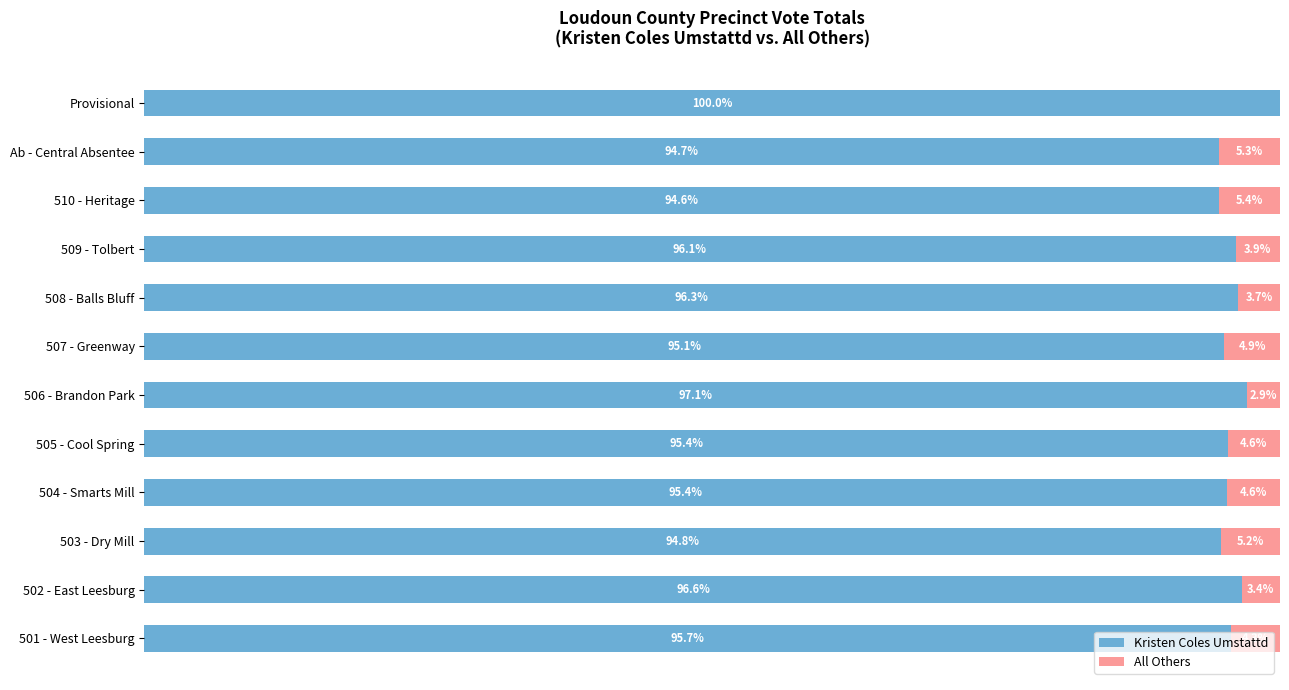

What are all the series names shown in the legend?

Kristen Coles Umstattd, All Others